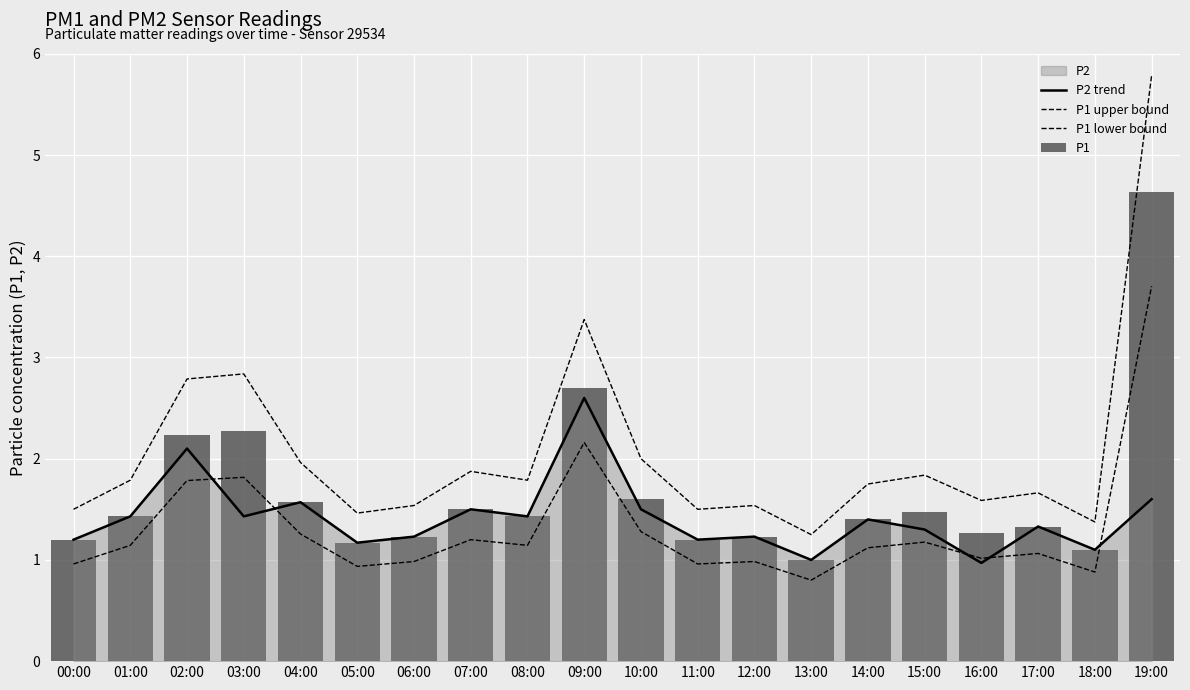

At which label is P1 lower bound closest to 2?

09:00